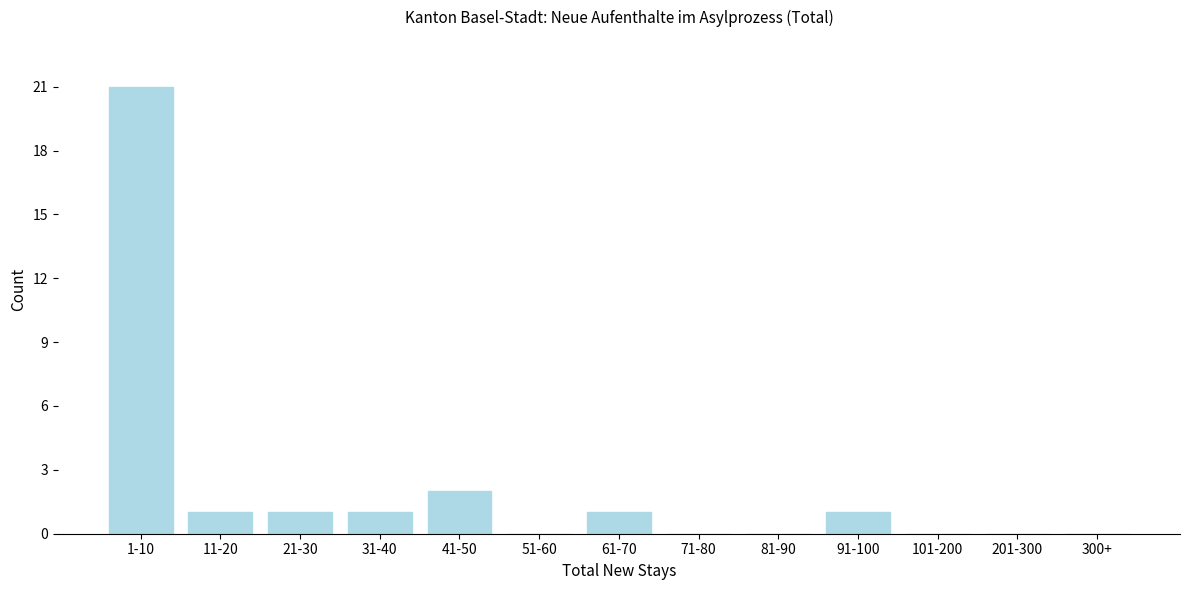

Reading left to right, what are all the values shown in this chart?

1-10=21	11-20=1	21-30=1	31-40=1	41-50=2	51-60=0	61-70=1	71-80=0	81-90=0	91-100=1	101-200=0	201-300=0	300+=0